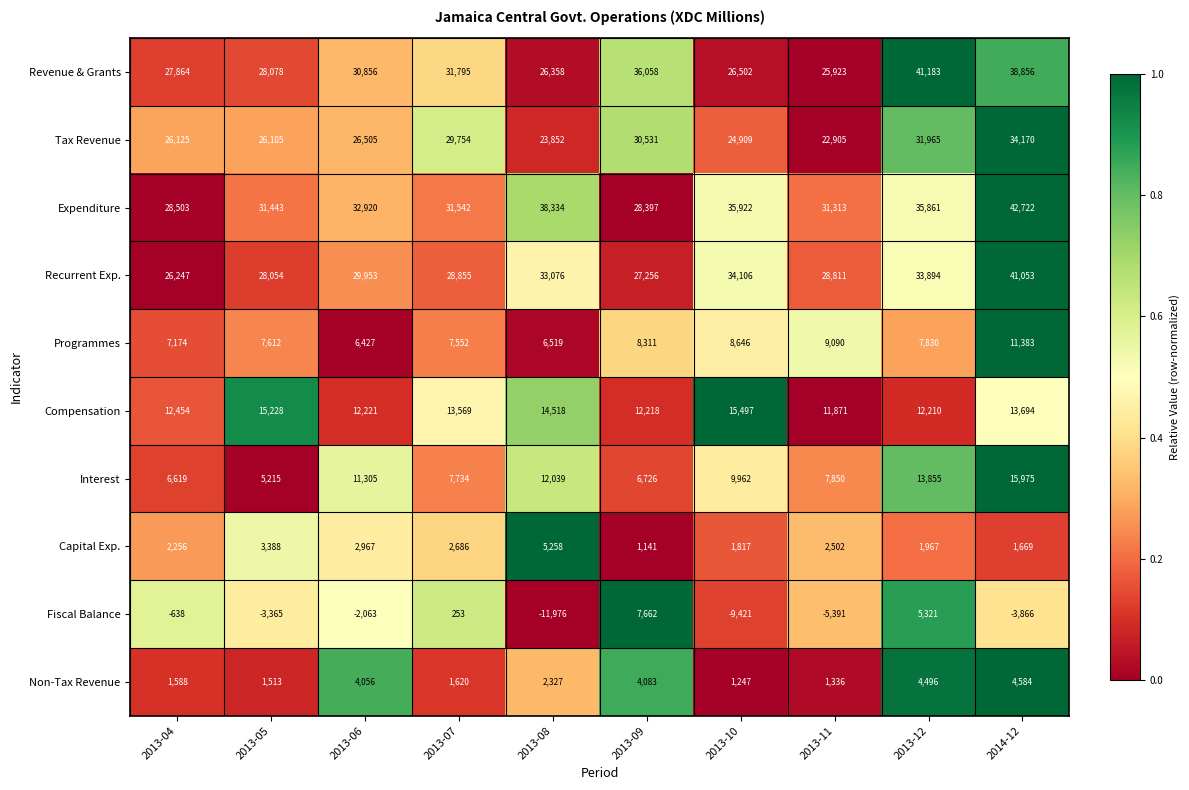

List the series in order of their peak value, lowest first.

Non-Tax Revenue, Capital Exp., Fiscal Balance, Programmes, Compensation, Interest, Tax Revenue, Recurrent Exp., Revenue & Grants, Expenditure